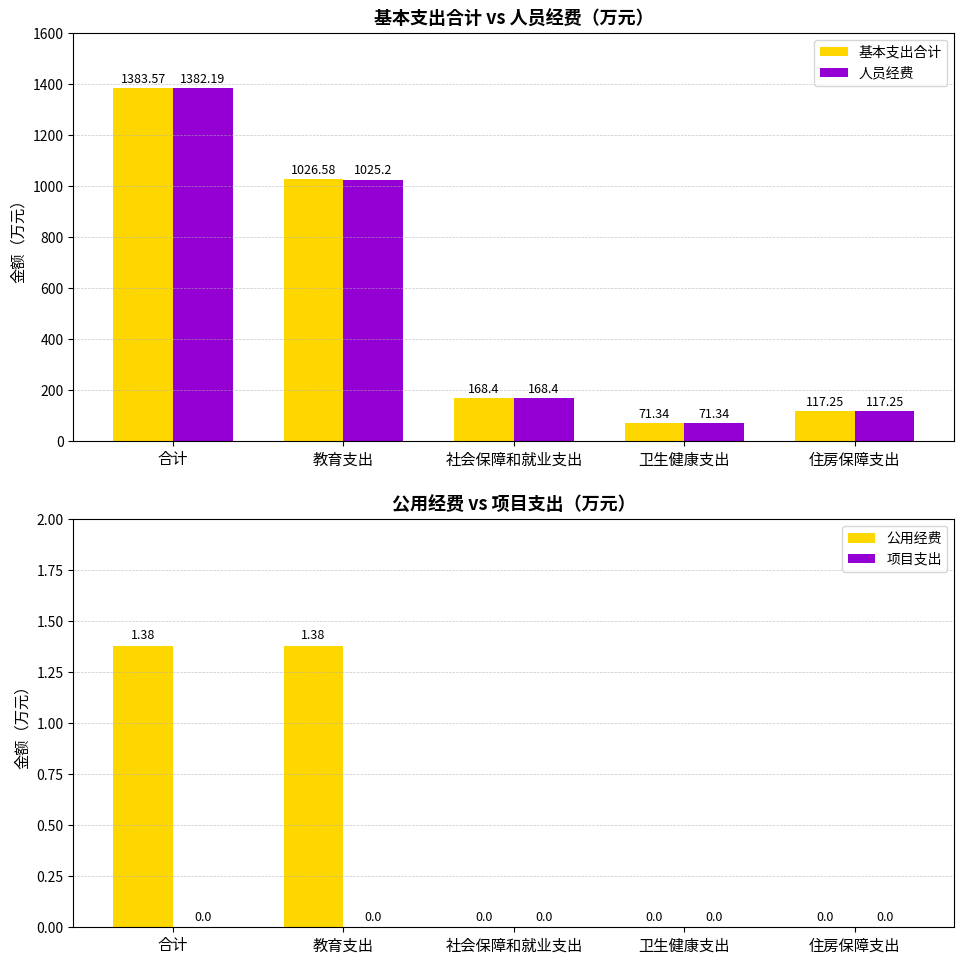

Is it true that 基本支出合计 equals 121.3 at 卫生健康支出?

False